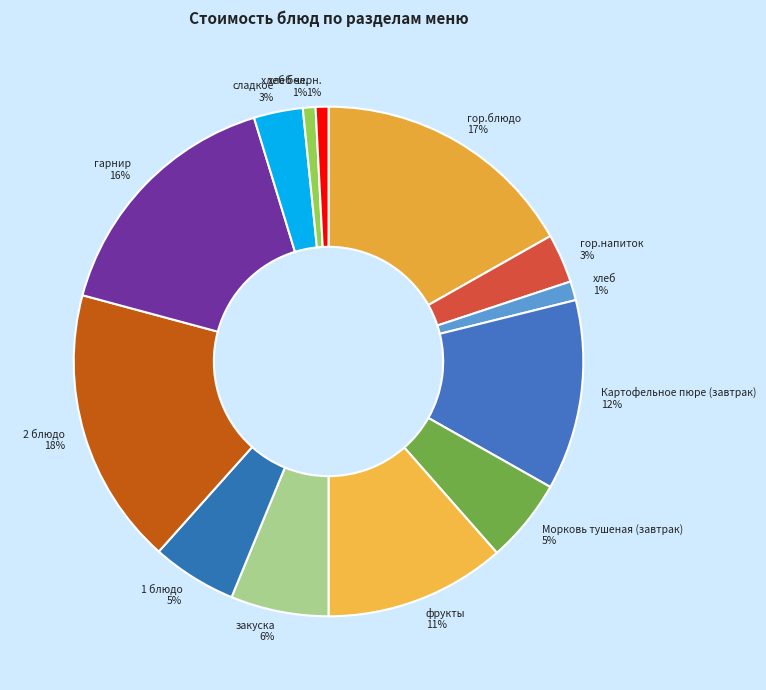

How many slices are in this pie chart?

13